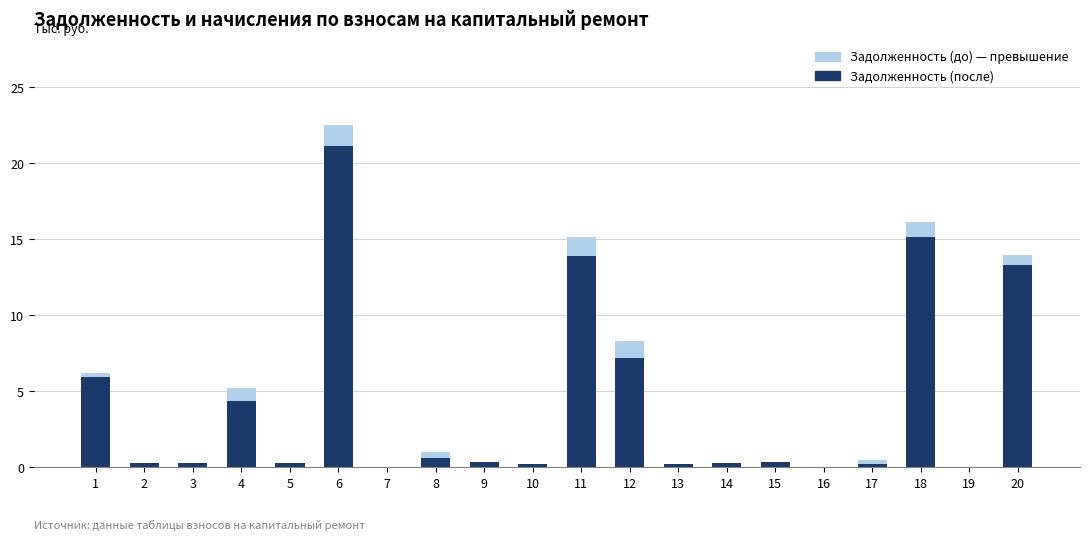

How many data points does each series have?

20